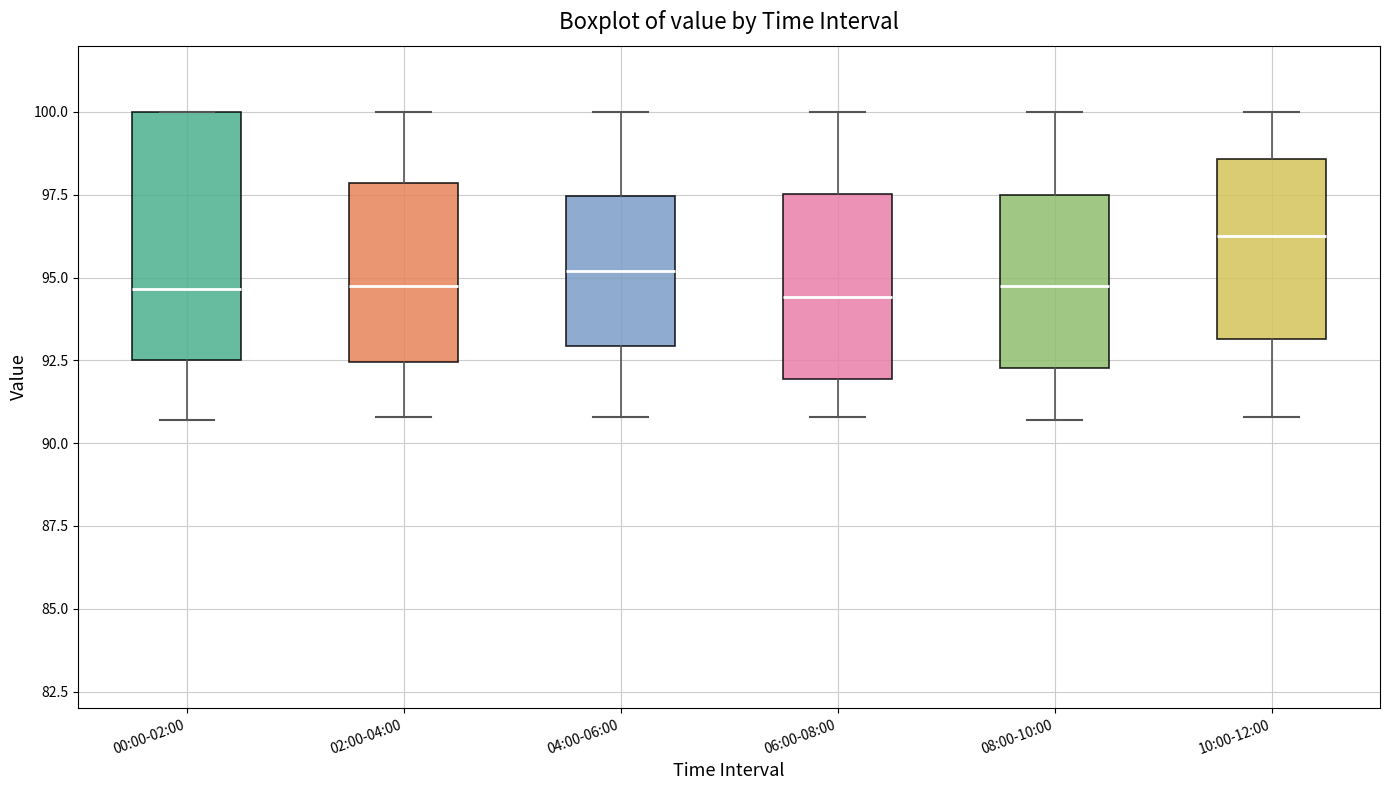

Reading left to right, transcribe this box plot: for each box, give where its median line is, the range the box spans, and where its two whiskers end, as read against the y-axis. The values are not printed on the chart, so give them approximately, as read against the axis.

00:00-02:00: median 94.5, box 92.5 to 100.0, whiskers 90.5 to 100.0
02:00-04:00: median 95.0, box 92.5 to 98.0, whiskers 91.0 to 100.0
04:00-06:00: median 95.0, box 93.0 to 97.5, whiskers 91.0 to 100.0
06:00-08:00: median 94.5, box 92.0 to 97.5, whiskers 91.0 to 100.0
08:00-10:00: median 95.0, box 92.5 to 97.5, whiskers 90.5 to 100.0
10:00-12:00: median 96.5, box 93.0 to 98.5, whiskers 91.0 to 100.0